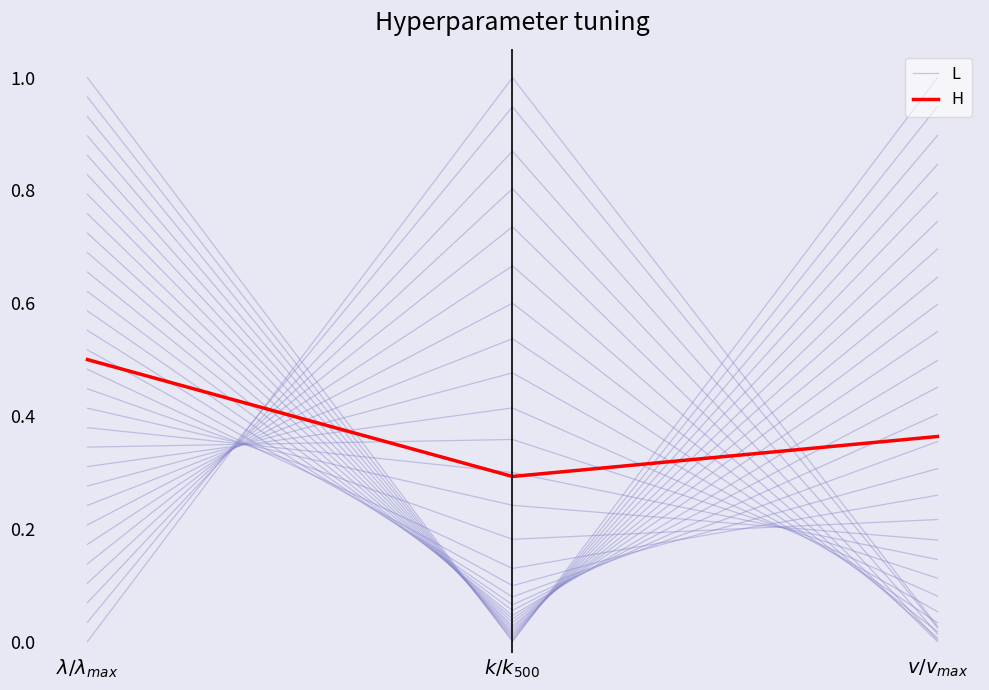

Which series has the largest range (max minus min)?

L